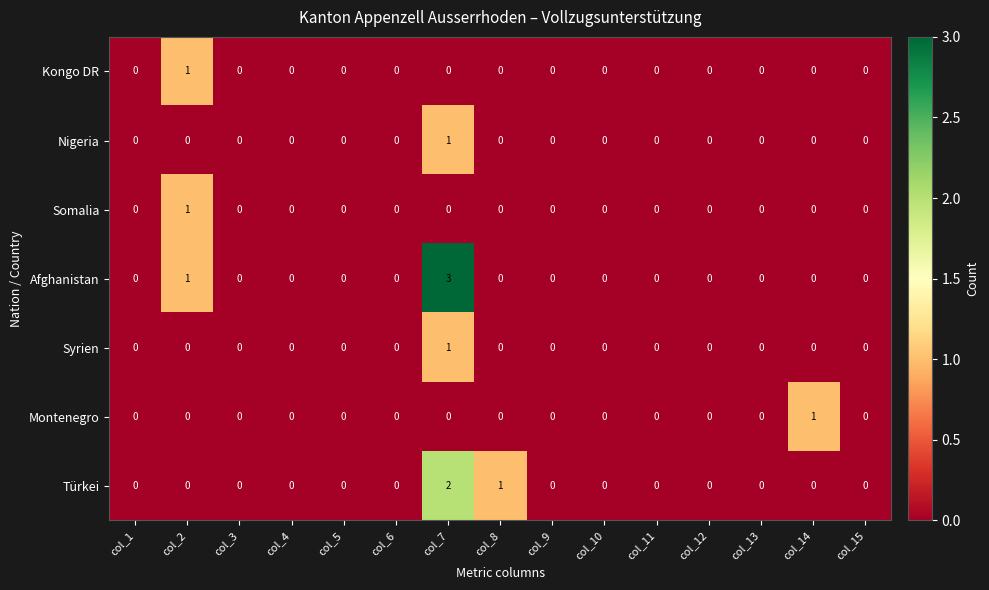

Between col_10 and col_14, which series saw the biggest shift?

Montenegro